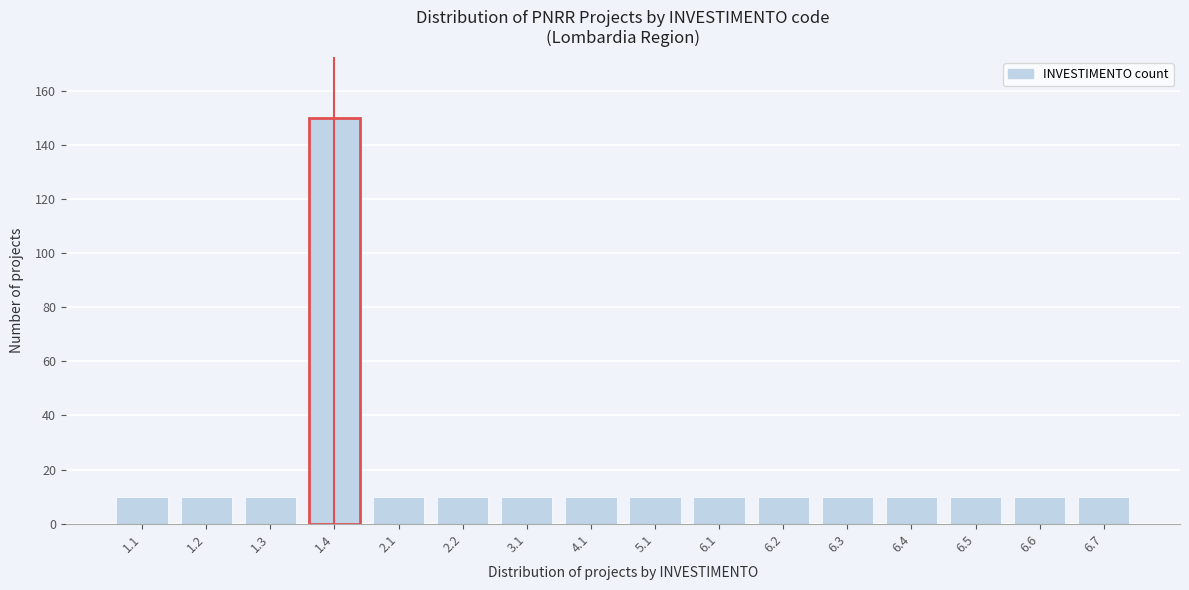

Reading left to right, transcribe all the data shown in this chart.

1.1=10	1.2=10	1.3=10	1.4=150	2.1=10	2.2=10	3.1=10	4.1=10	5.1=10	6.1=10	6.2=10	6.3=10	6.4=10	6.5=10	6.6=10	6.7=10